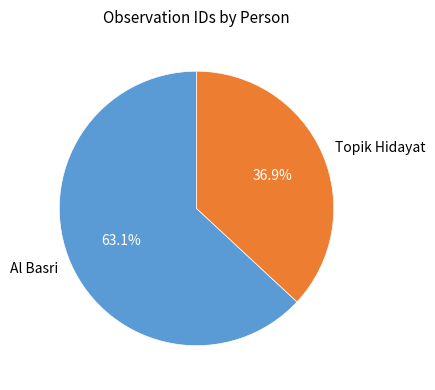

Which category has the biggest portion of the pie?

Al Basri